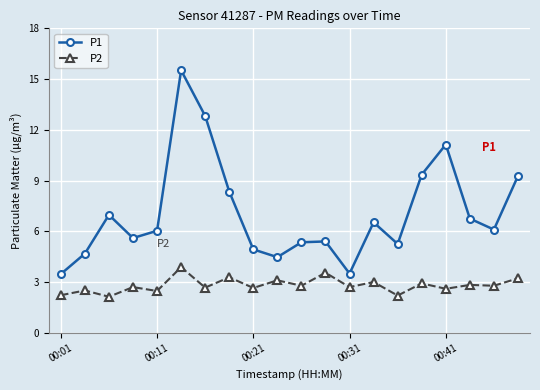

At how many categories does at least one series exceed 8?

6